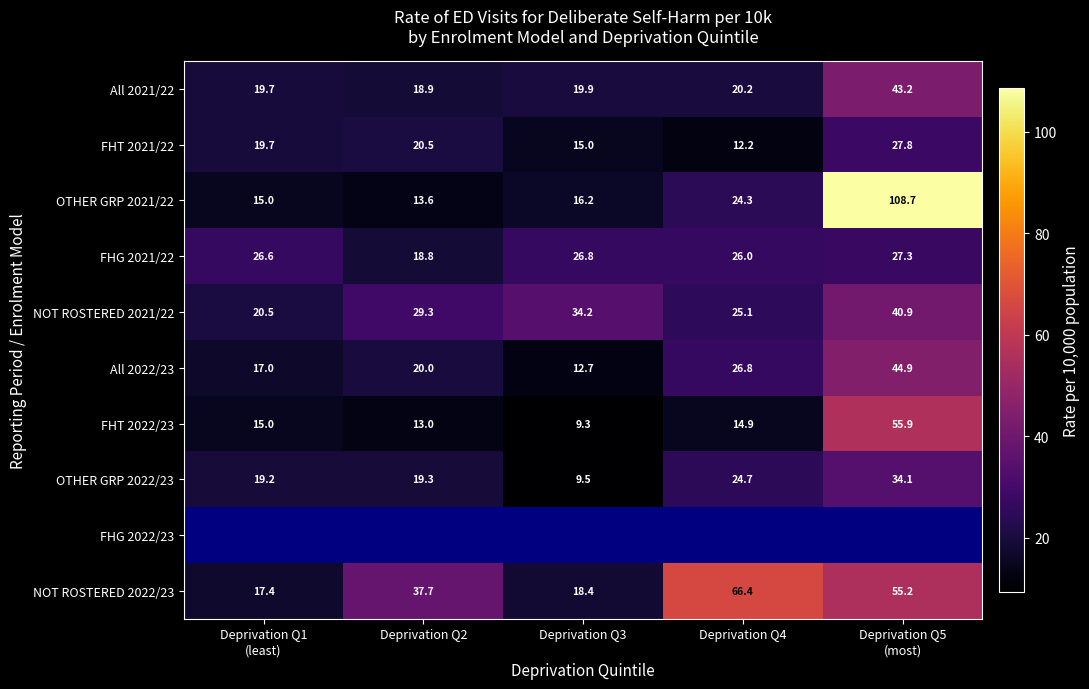

How many data points in OTHER GRP 2022/23 are less than 19?

1